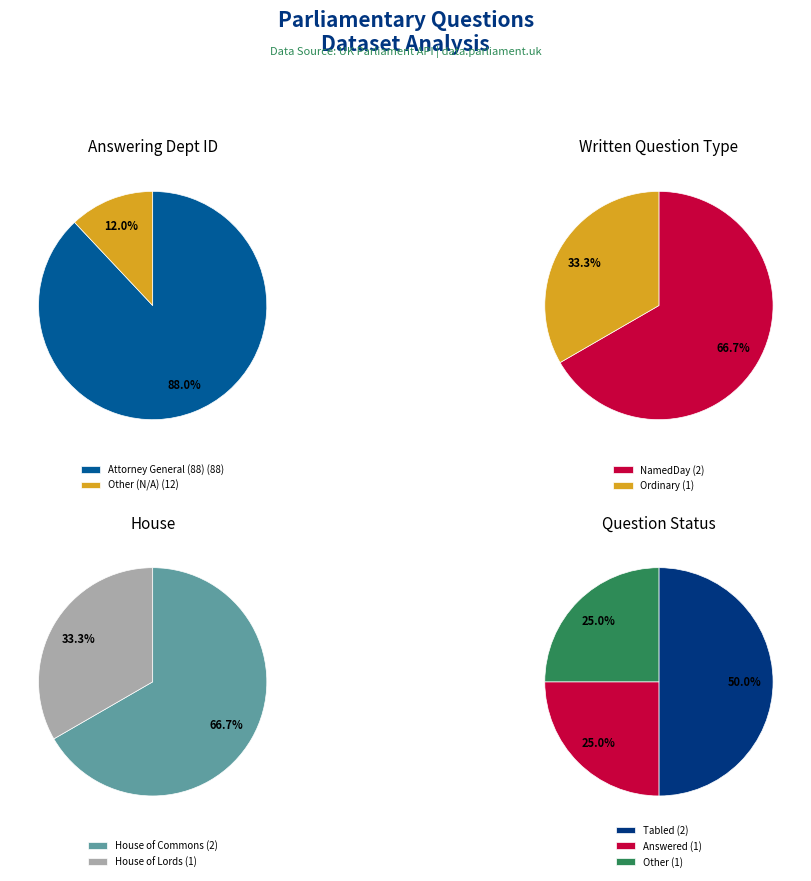

Is it true that 1 is 37% of the pie?

False